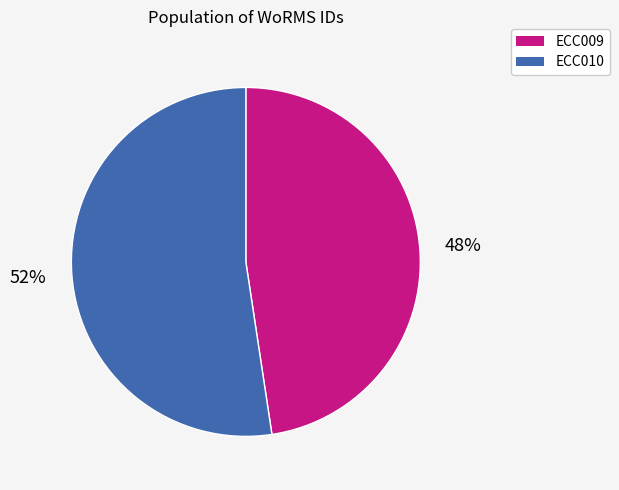

To the nearest percent, what percentage of the pie is ECC009?

48%